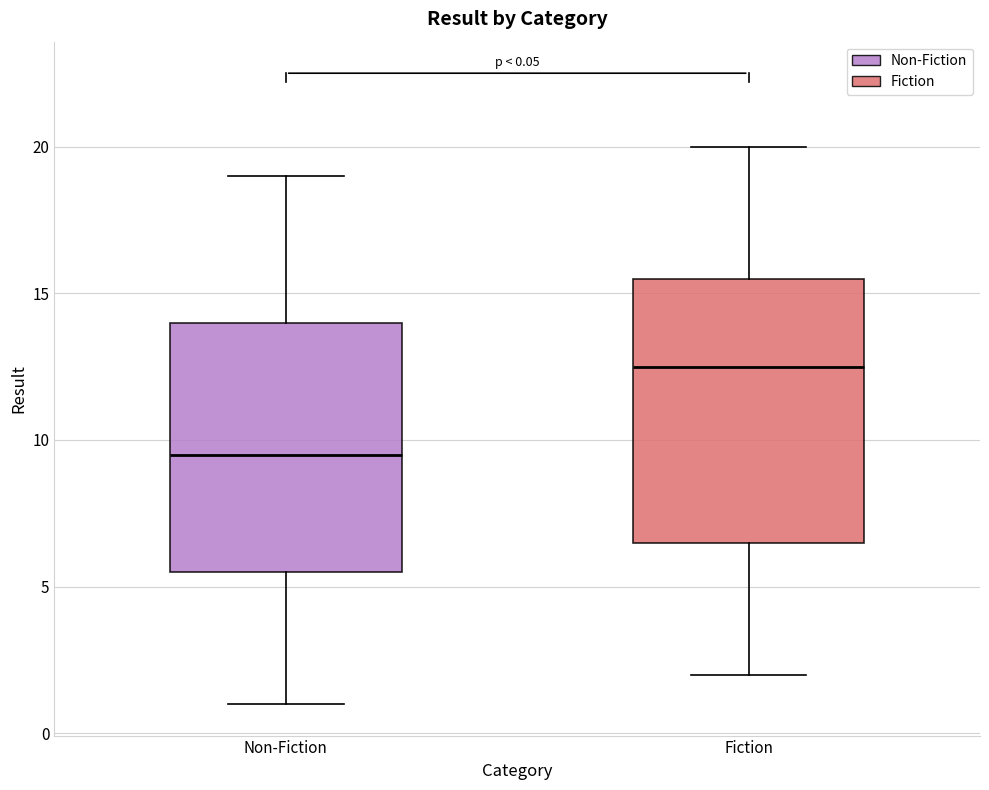

Which box has the lowest median line?

Non-Fiction